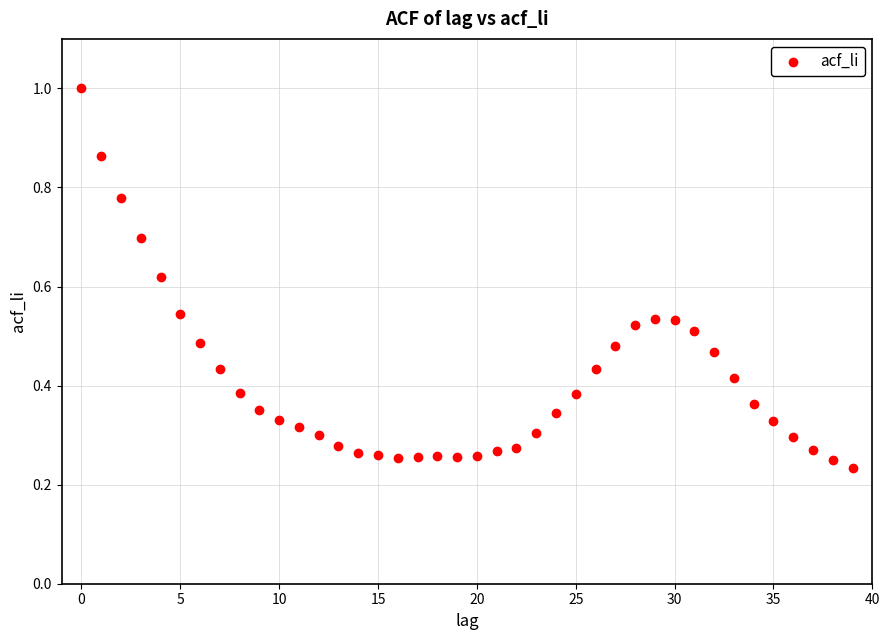

Count the number of points in this scatter plot.

40